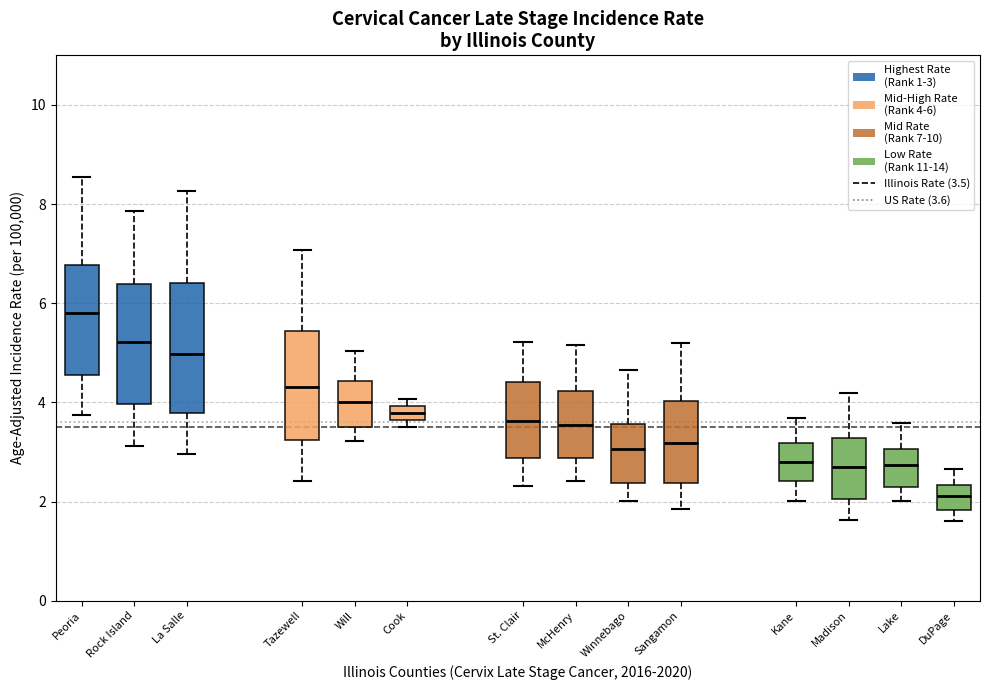

Which box is the tallest, from its lower edge to its upper edge?

La Salle